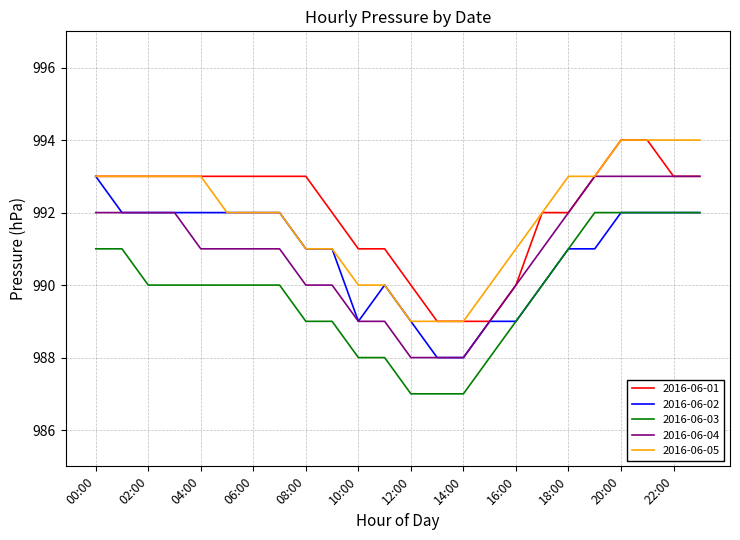

True or false: 2016-06-03 and 2016-06-05 intersect in this chart.

False